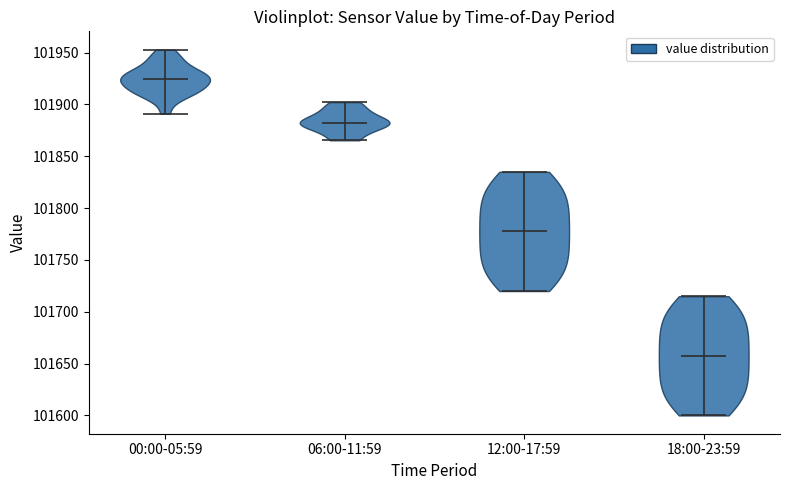

Which violin has the highest median line?

00:00-05:59